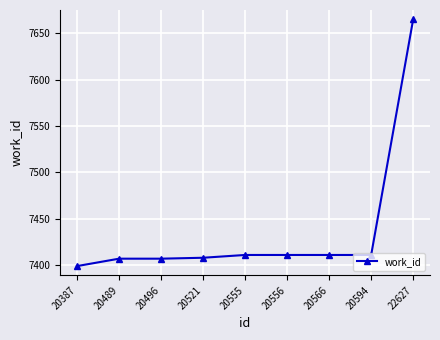

What is the average value?

7437